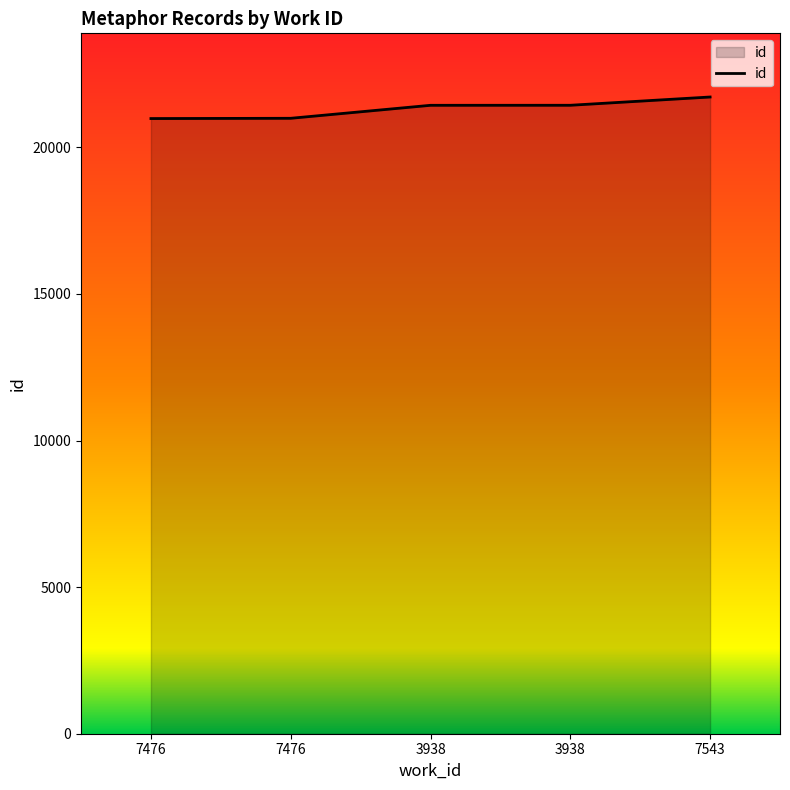

What is the minimum value shown in the chart?

20983